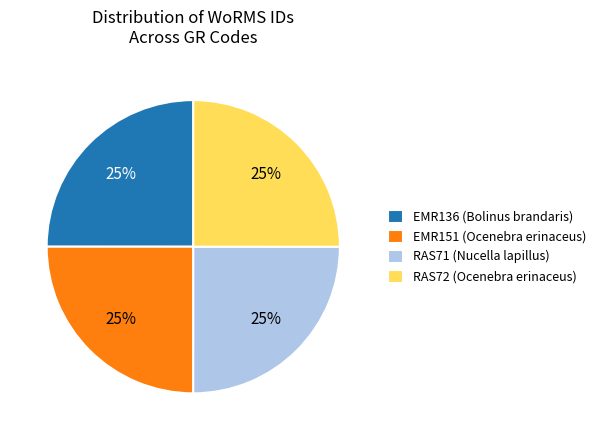

To the nearest percent, what portion does RAS71 (Nucella lapillus) represent?

25%